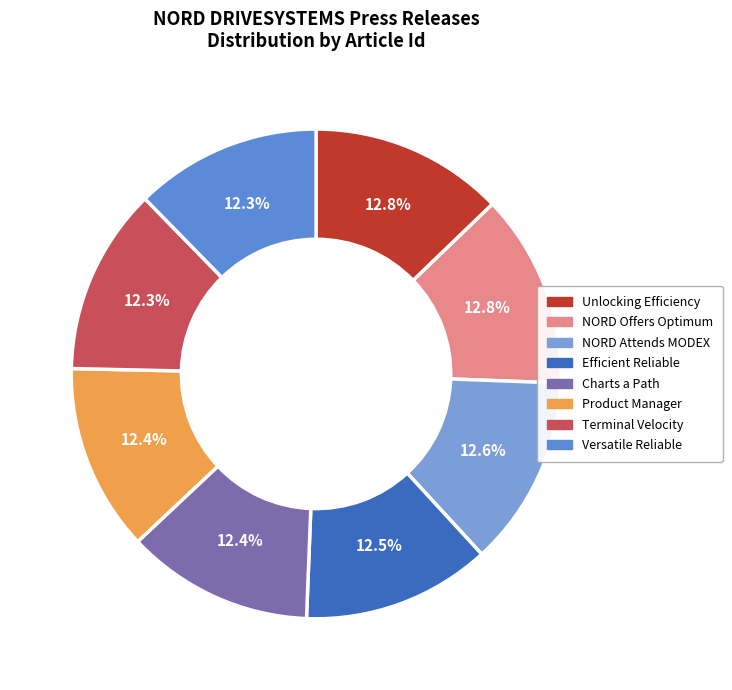

Rank the categories by value from lowest to highest.

Versatile Reliable, Terminal Velocity, Product Manager, Charts a Path, Efficient Reliable, NORD Attends MODEX, NORD Offers Optimum, Unlocking Efficiency